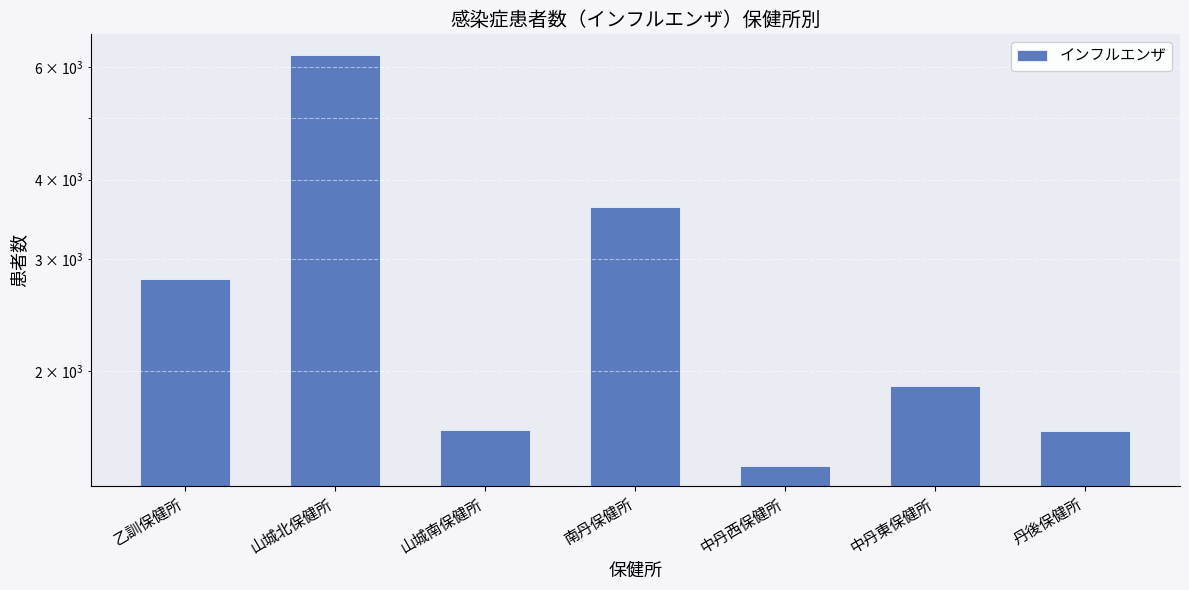

How many series are shown in this chart?

1